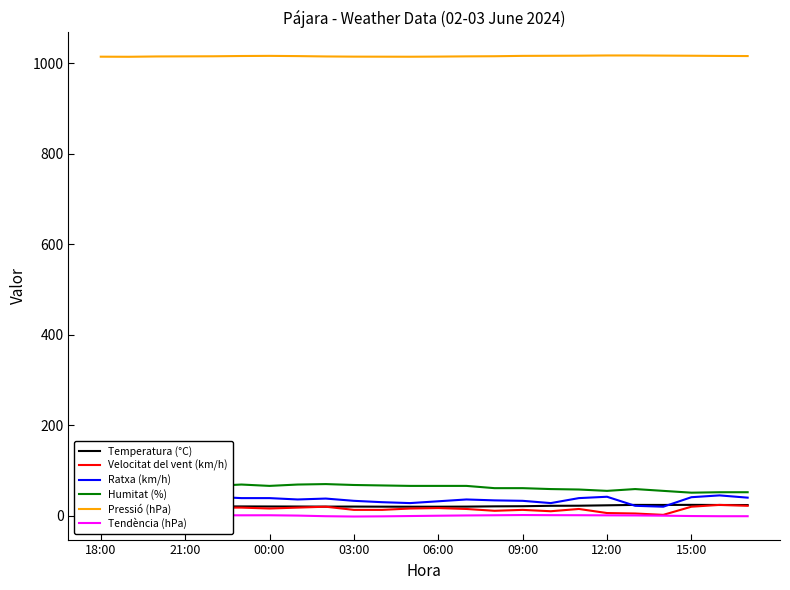

Is this an area chart (filled region under the line)?

No